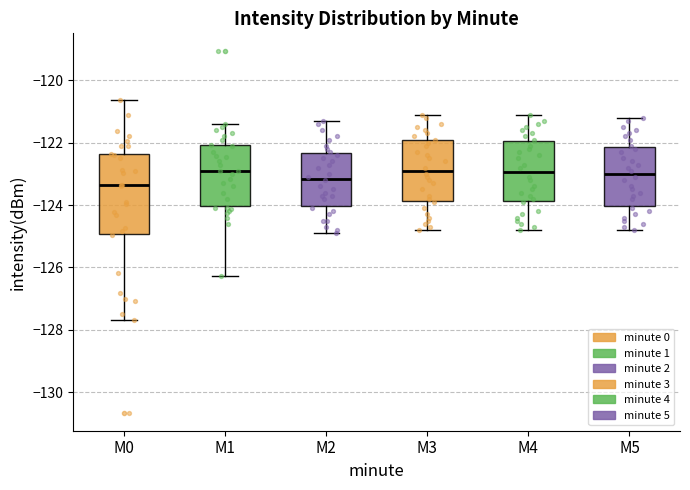

Reading left to right, transcribe this box plot: for each box, give where its median line is, the range the box spans, and where its two whiskers end, as read against the y-axis. The values are not printed on the chart, so give them approximately, as read against the axis.

M0: median -123.4, box -125.0 to -122.4, whiskers -127.6 to -120.6
M1: median -123.0, box -124.0 to -122.0, whiskers -126.2 to -121.4
M2: median -123.2, box -124.0 to -122.4, whiskers -124.8 to -121.2
M3: median -122.8, box -123.8 to -122.0, whiskers -124.8 to -121.0
M4: median -123.0, box -123.8 to -122.0, whiskers -124.8 to -121.0
M5: median -123.0, box -124.0 to -122.2, whiskers -124.8 to -121.2